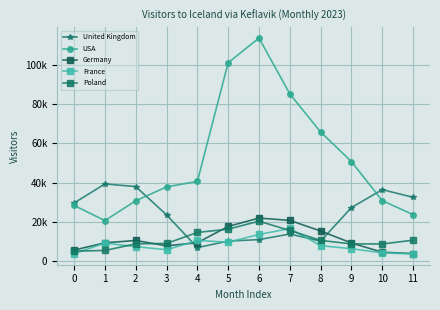

Does the chart have visible grid lines?

Yes